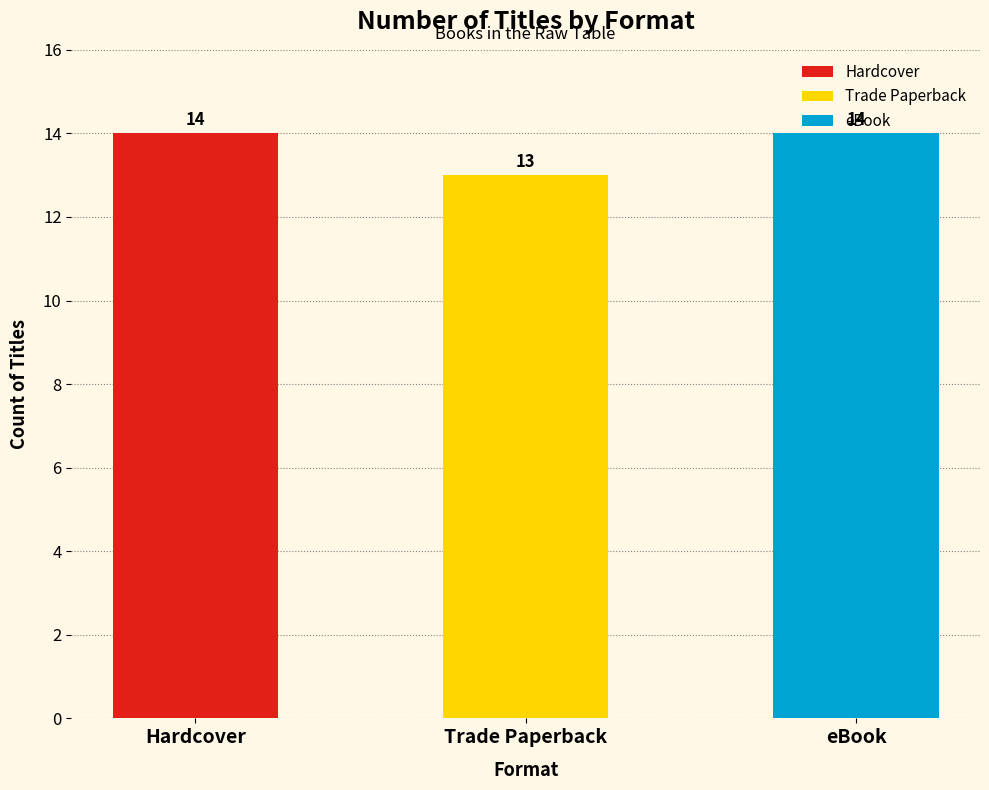

What is the minimum value shown in the chart?

13